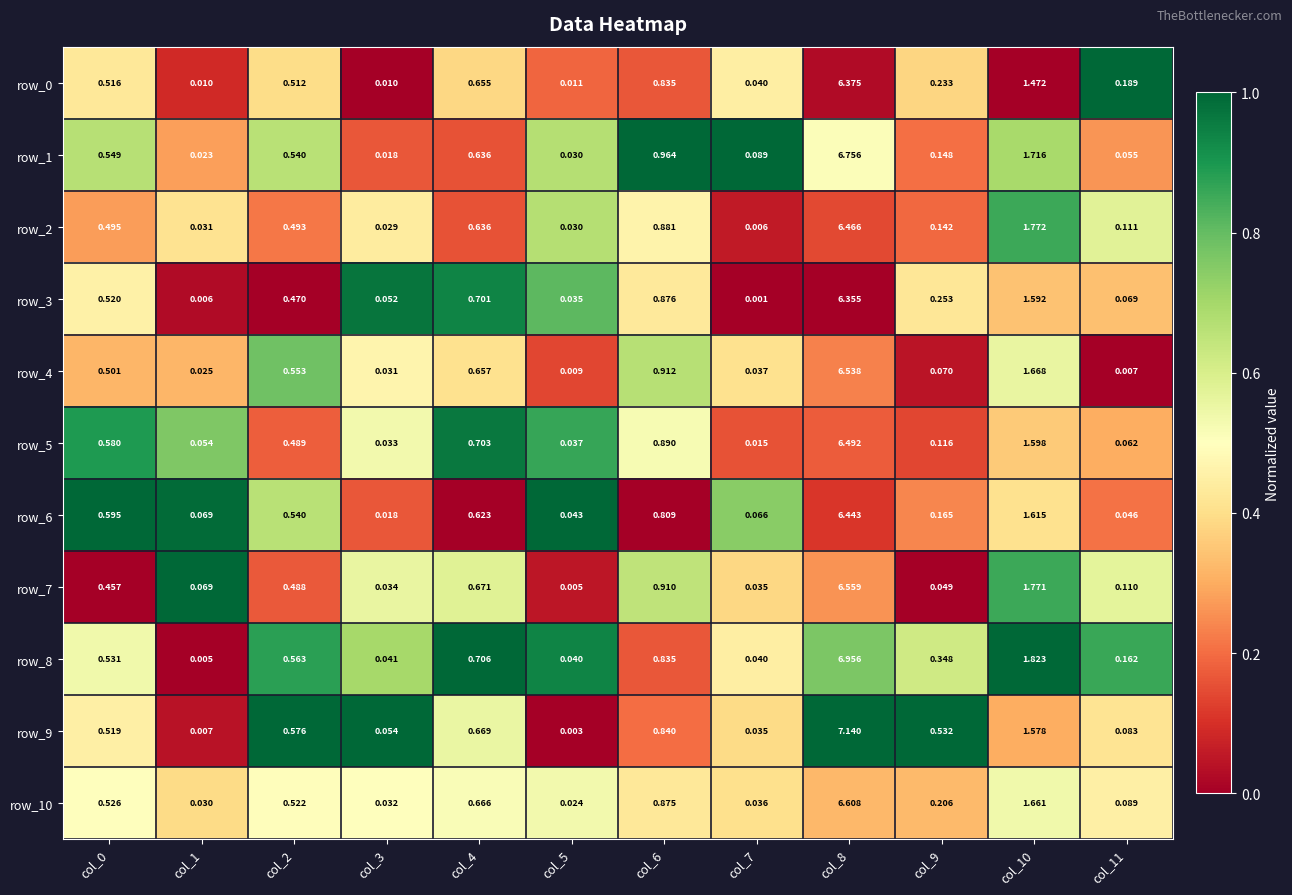

What is the sum of all row_8 values?

12.1